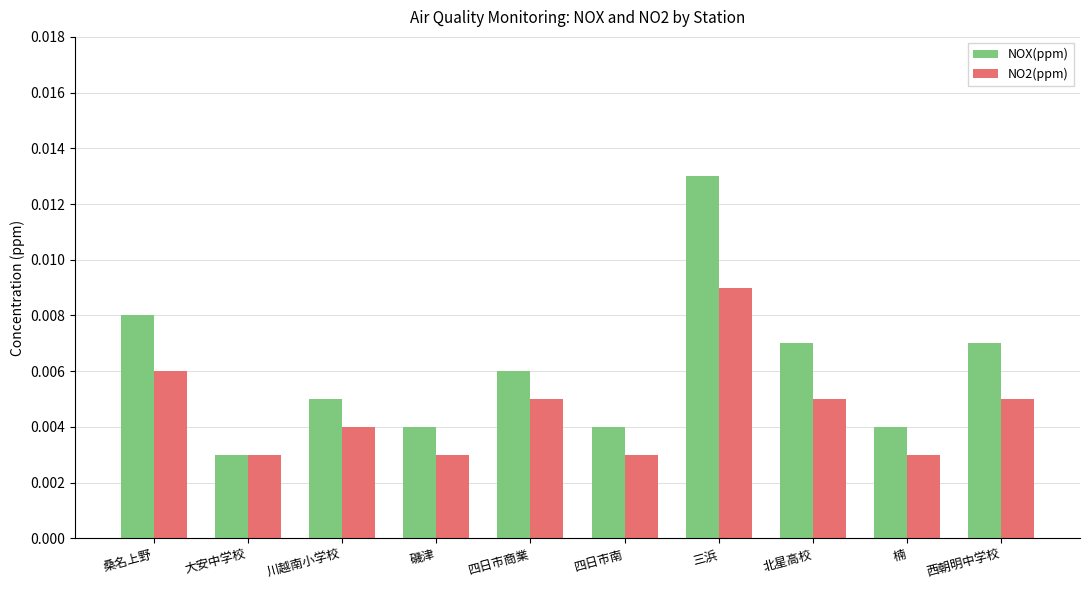

Count the NO2(ppm) values in the range 0 to 1.

10